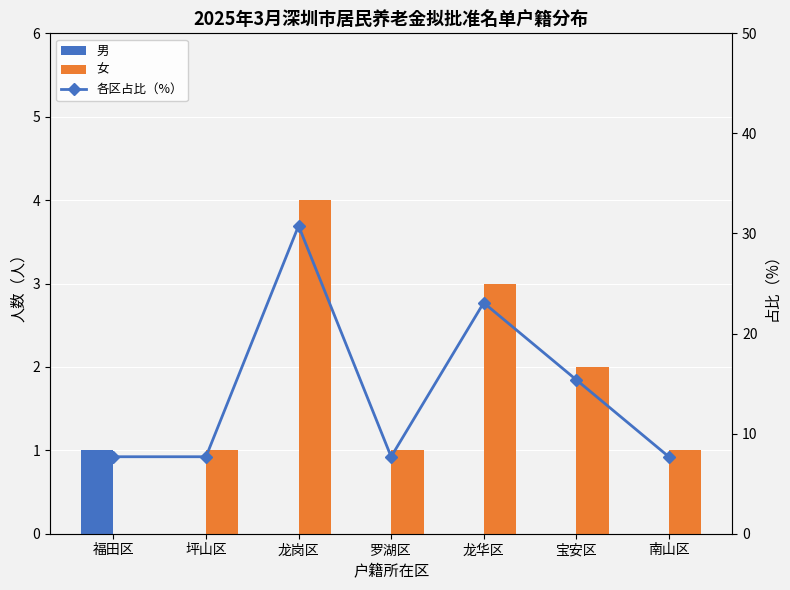

Does the chart contain any negative values?

No